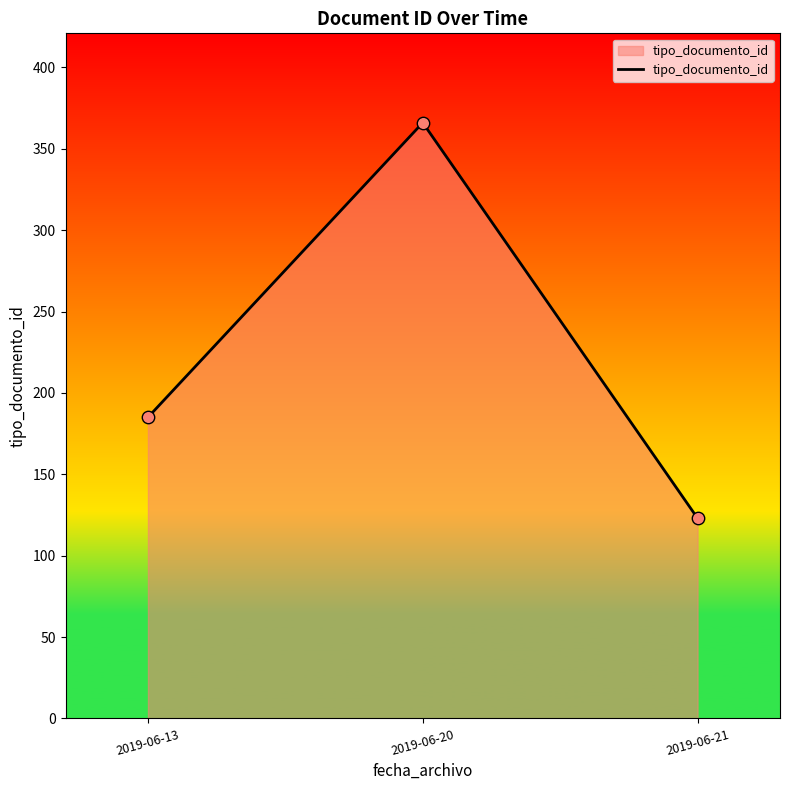

Between 2019-06-21 and 2019-06-13, which is larger?

2019-06-13